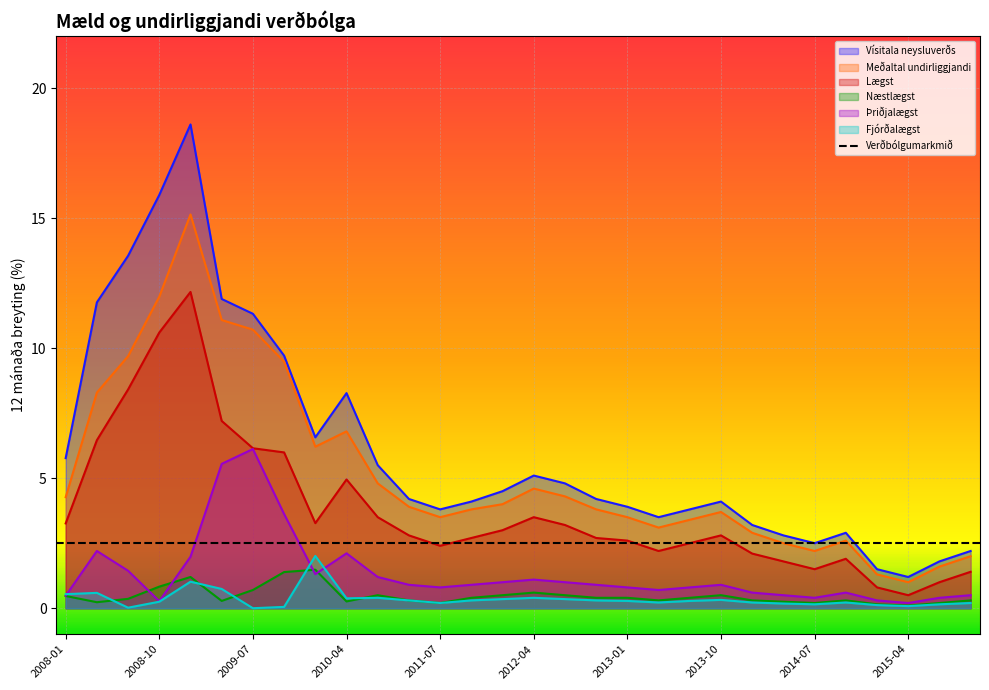

At which category does Meðaltal undirliggjandi reach its first local peak?

2009-01